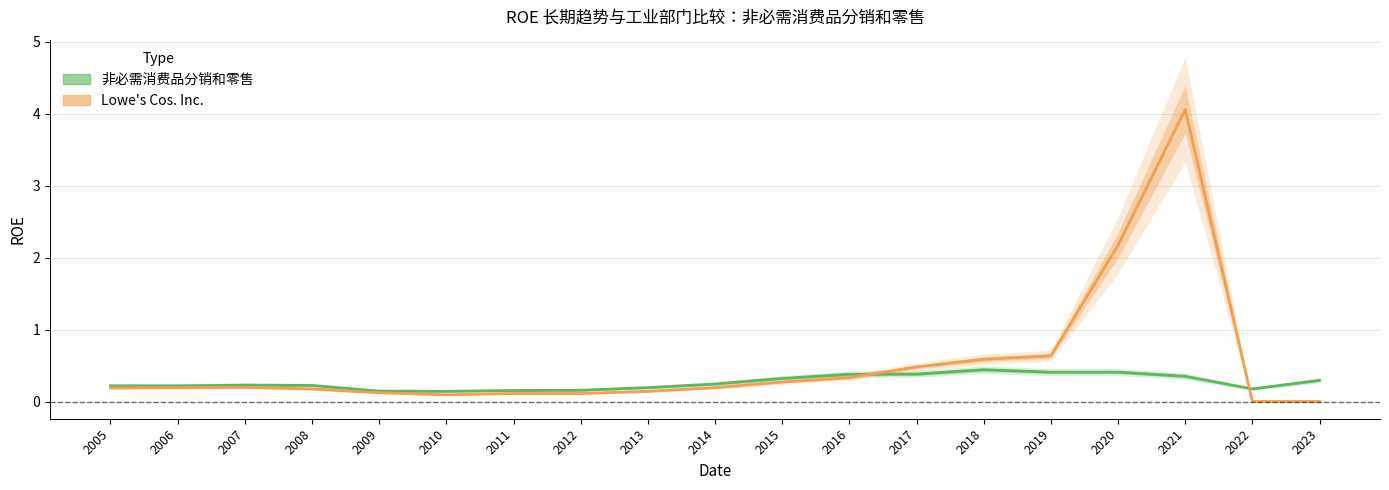

Which series has the largest total across all categories?

Lowe's Cos. Inc.